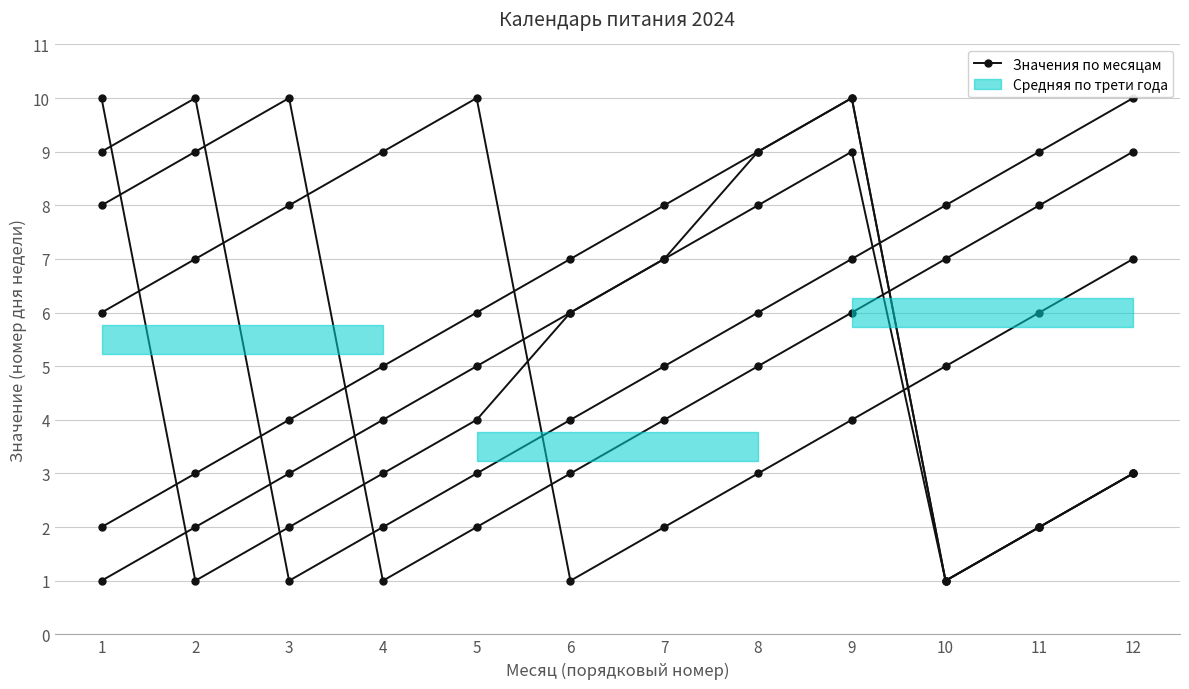

What is the value of the март point at the 9th from the left?

9